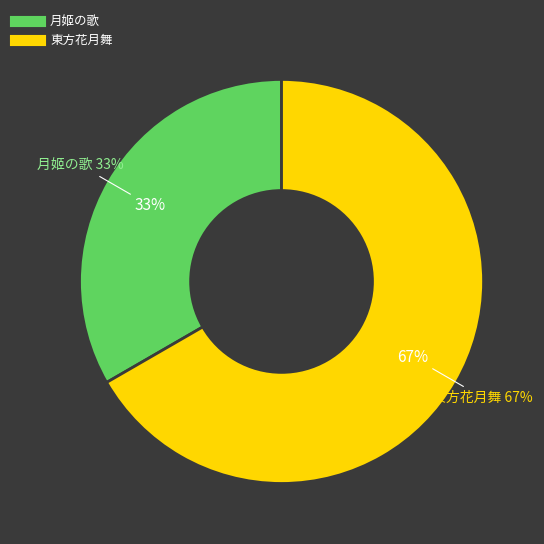

What is the majority slice?

東方花月舞